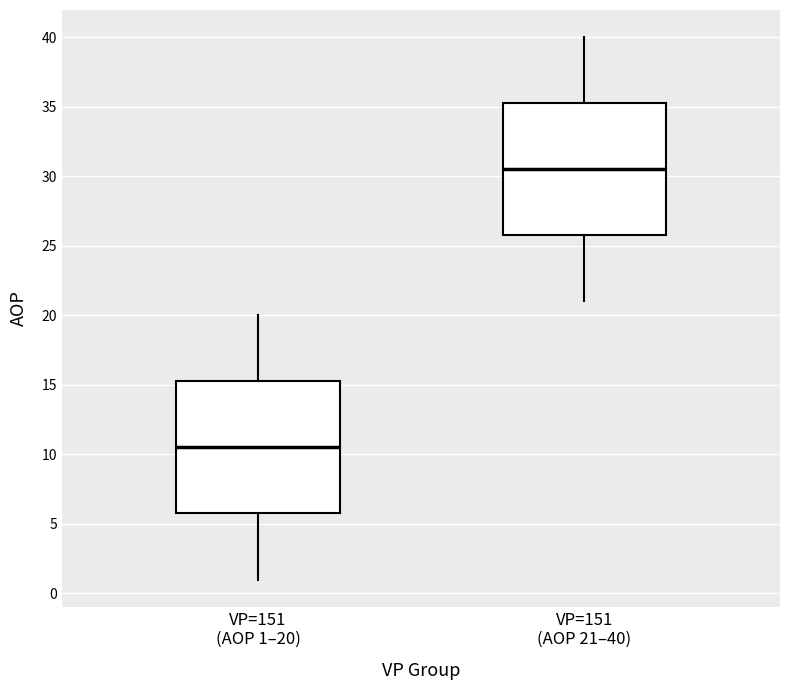

Where does the upper whisker of the box for VP=151 (AOP 21–40) end on the y-axis? The values are not printed on the chart, so give them approximately, as read against the axis.

40.0